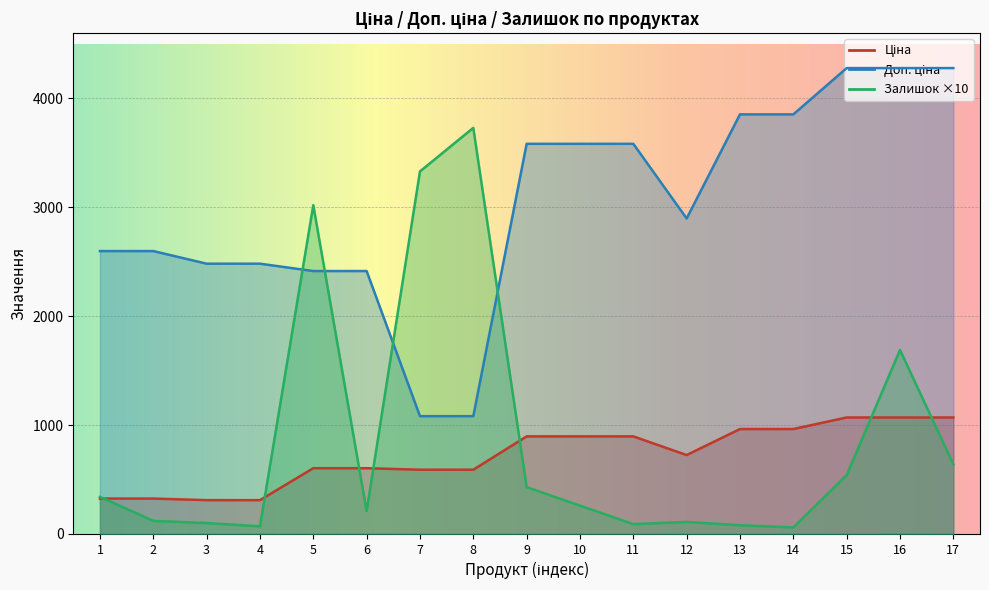

What are all the series names shown in the legend?

Ціна, Доп. ціна, Залишок